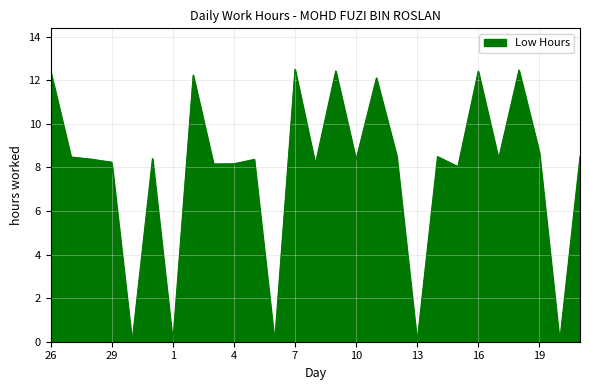

What is the maximum value shown in the chart?

12.5